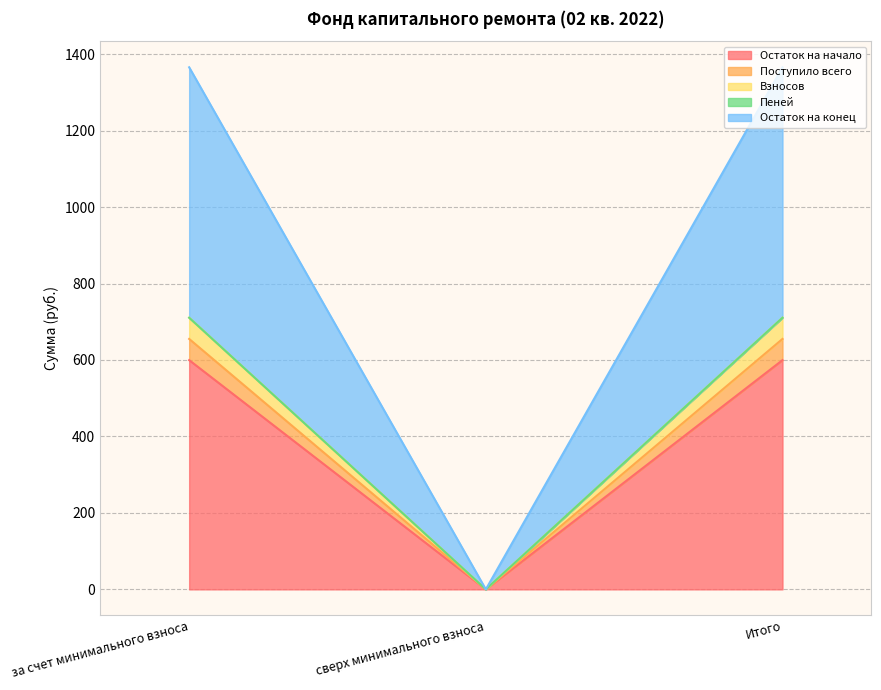

What is the sum of all Остаток на начало values?

1199.2